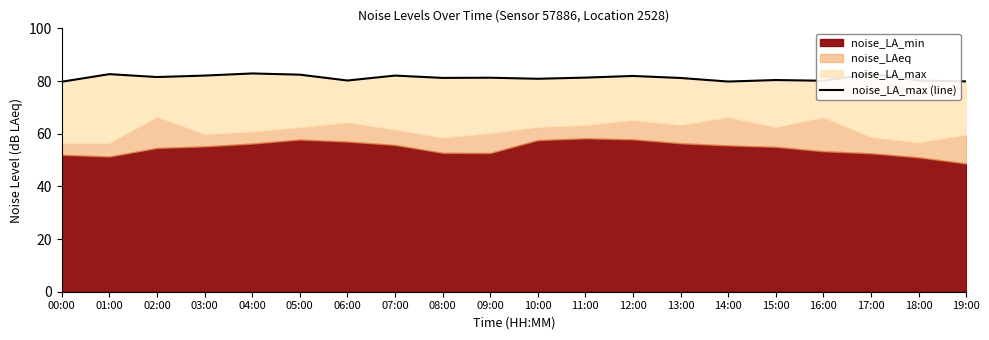

List the labels in order of value, smallest first.

00:00, 14:00, 19:00, 16:00, 18:00, 06:00, 15:00, 10:00, 13:00, 08:00, 09:00, 11:00, 02:00, 12:00, 03:00, 07:00, 05:00, 01:00, 17:00, 04:00